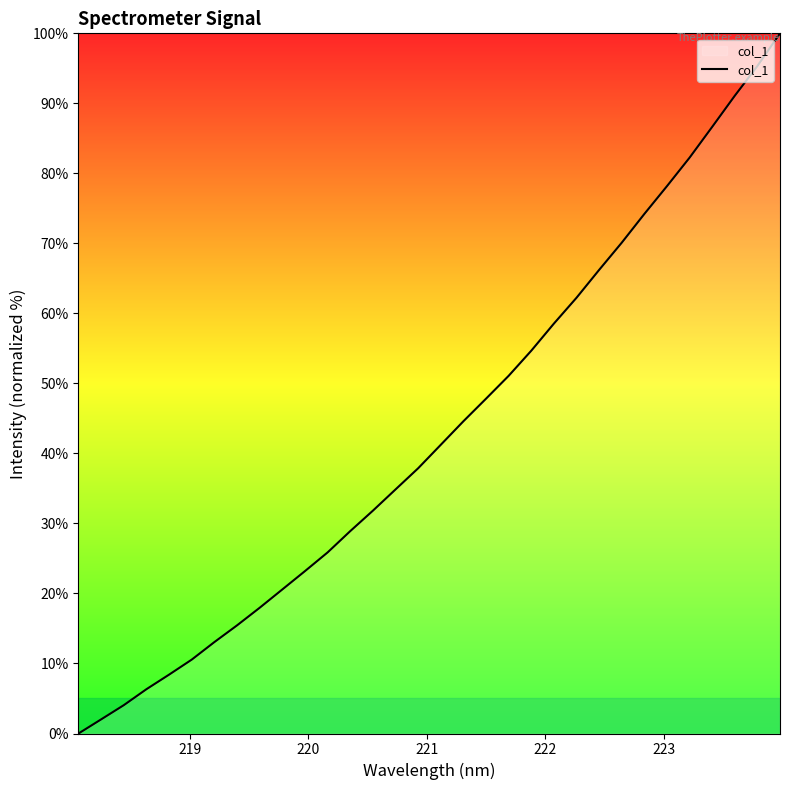

What is the greatest value displayed?

100.0